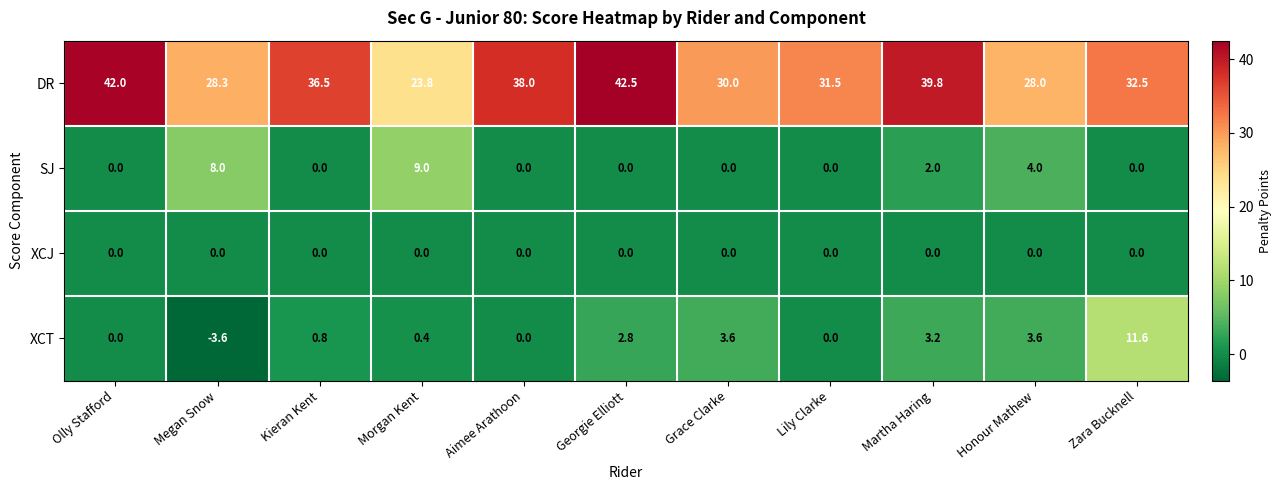

The XCT series shows 0.4 at Morgan Kent. True or false?

True